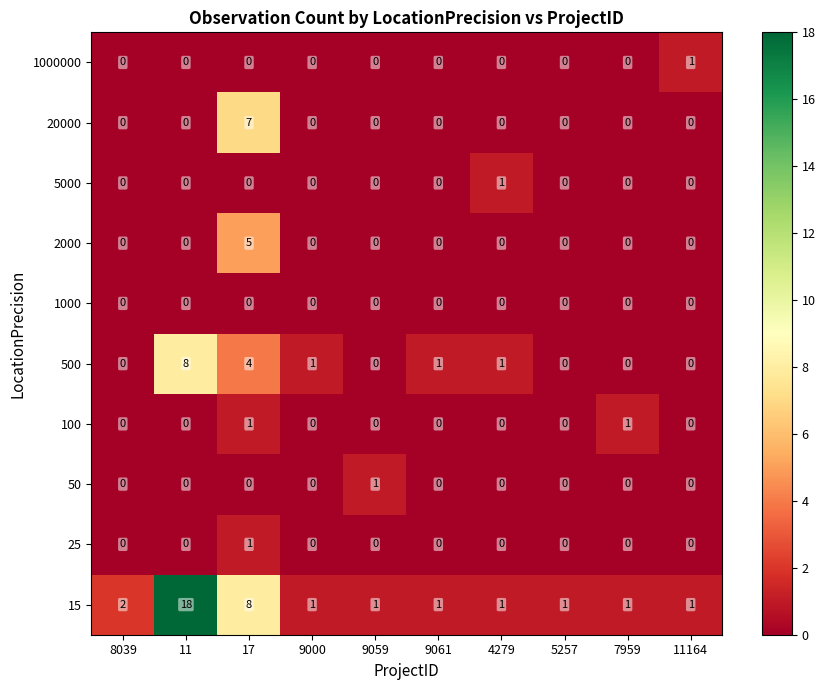

Which series changed the most between 11 and 11164?

15